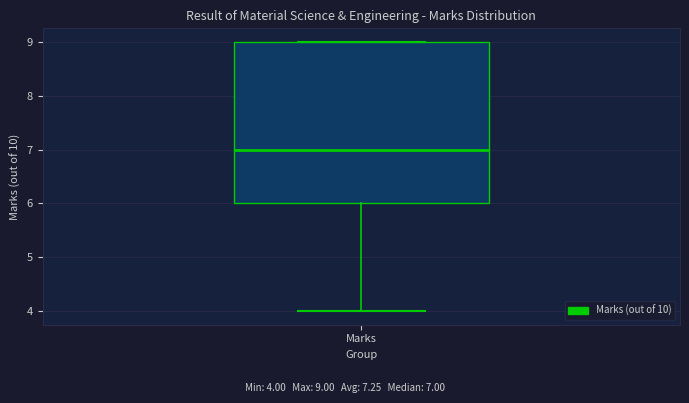

Read this box plot against the y-axis: the position of the median line, the range covered by the box, and the ends of both whiskers. The values are not printed on the chart, so give them approximately, as read against the axis.

median 7, box 6 to 9, whiskers 4 to 9